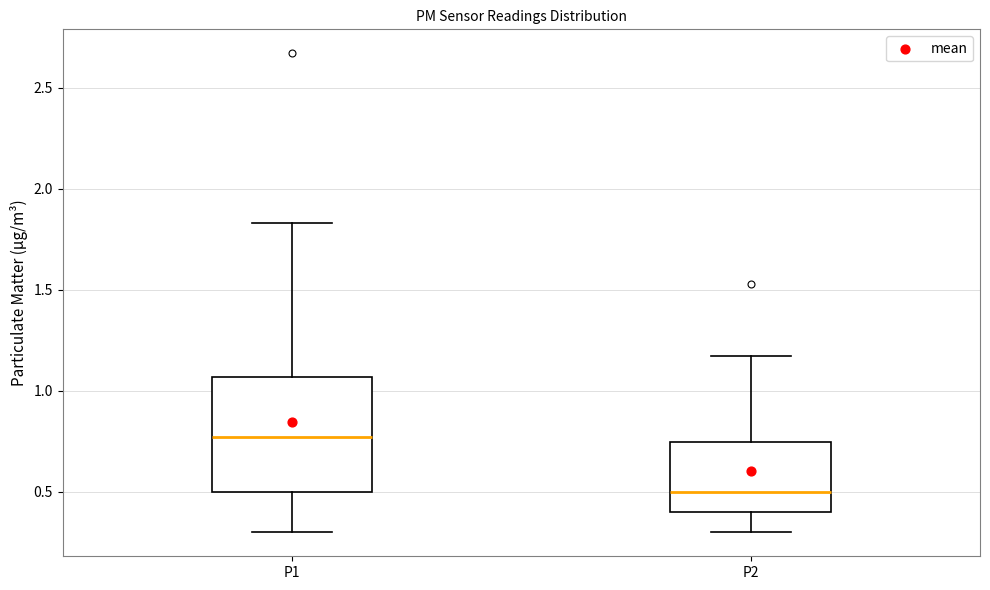

Where is the lower edge of the box for P2 on the y-axis? The values are not printed on the chart, so give them approximately, as read against the axis.

0.40